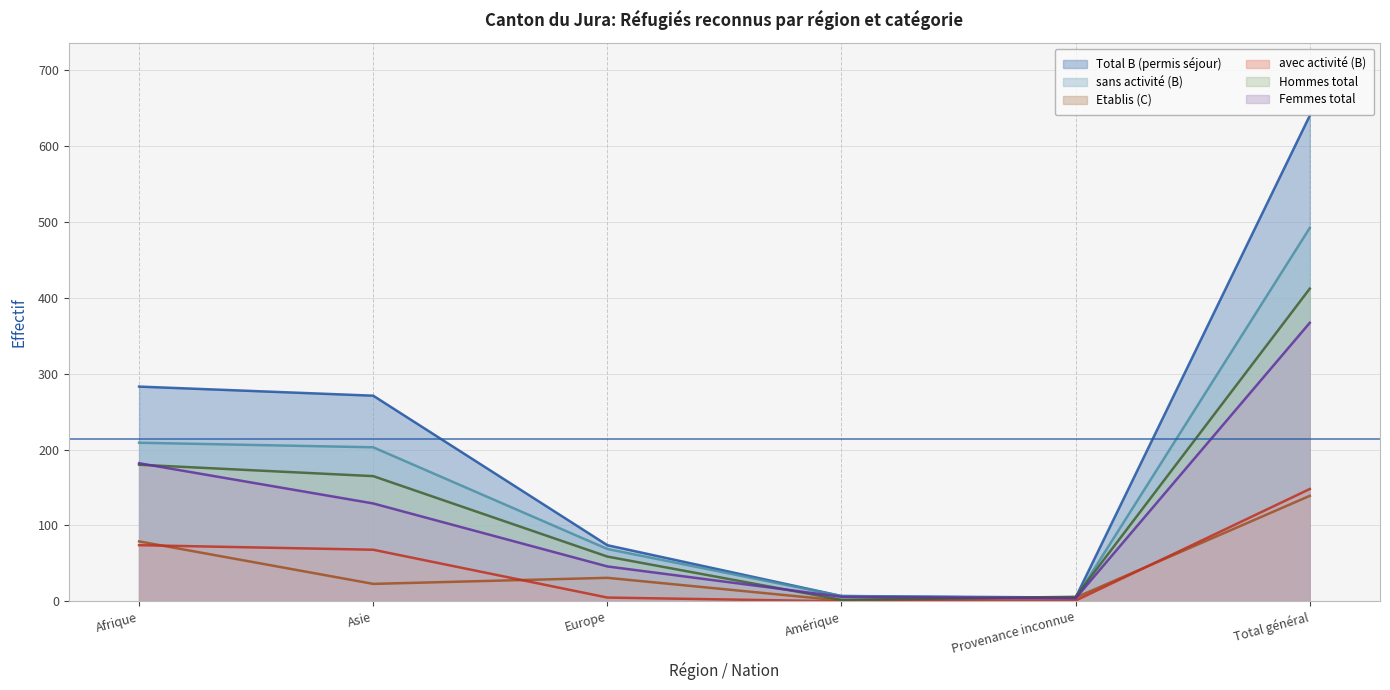

Where does the Total B (permis séjour) series first go above 271?

Afrique